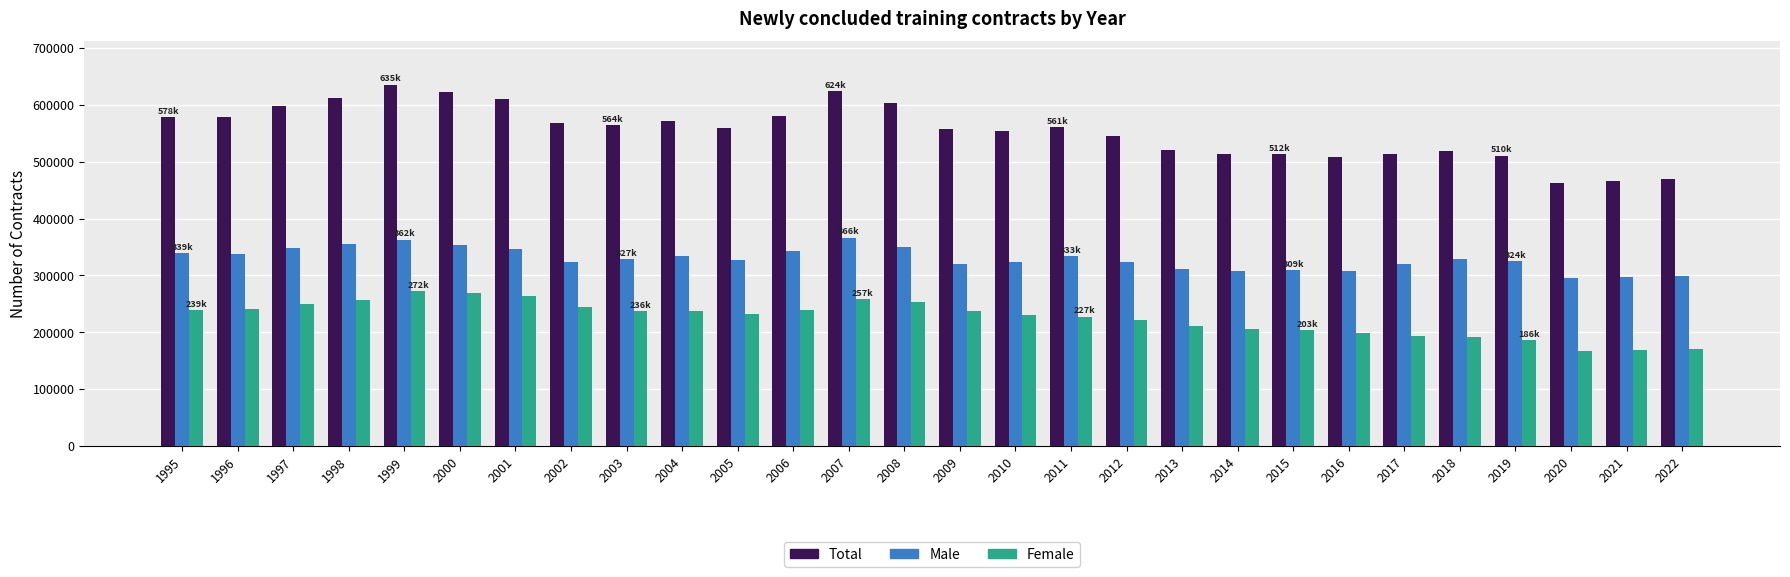

Which series has the widest spread of values?

Total